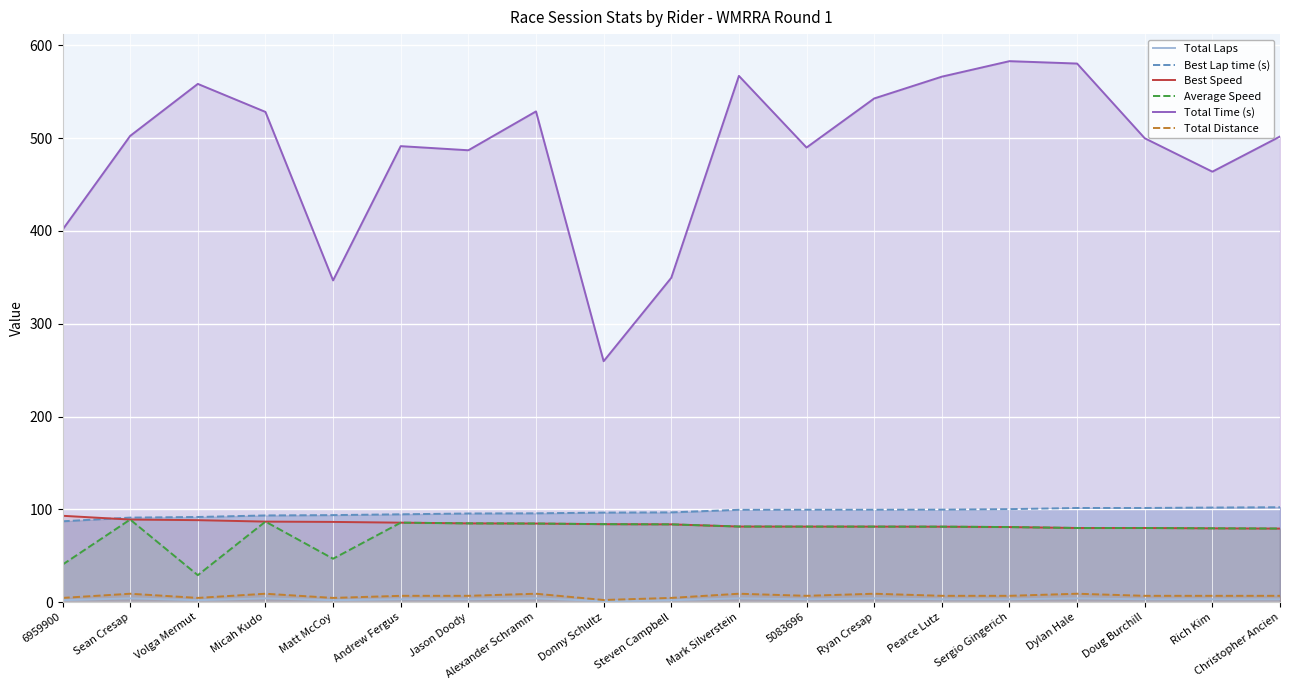

True or false: Total Time (s) and Best Lap time (s) intersect in this chart.

False